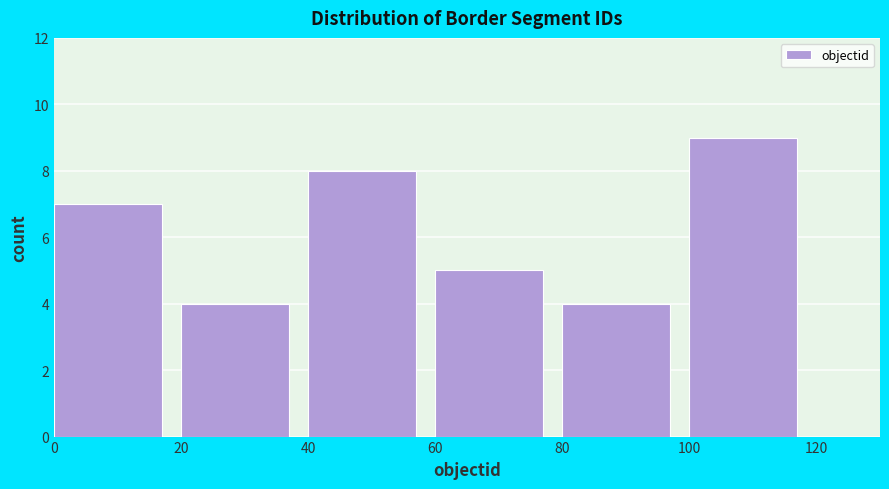

Reading left to right, transcribe this chart: for each bar, give the range it covers on the x-axis and its height. The values are not printed on the chart, so give them approximately, as read against the axis.

0 to 20: 7
20 to 40: 4
40 to 60: 8
60 to 80: 5
80 to 100: 4
100 to 120: 9